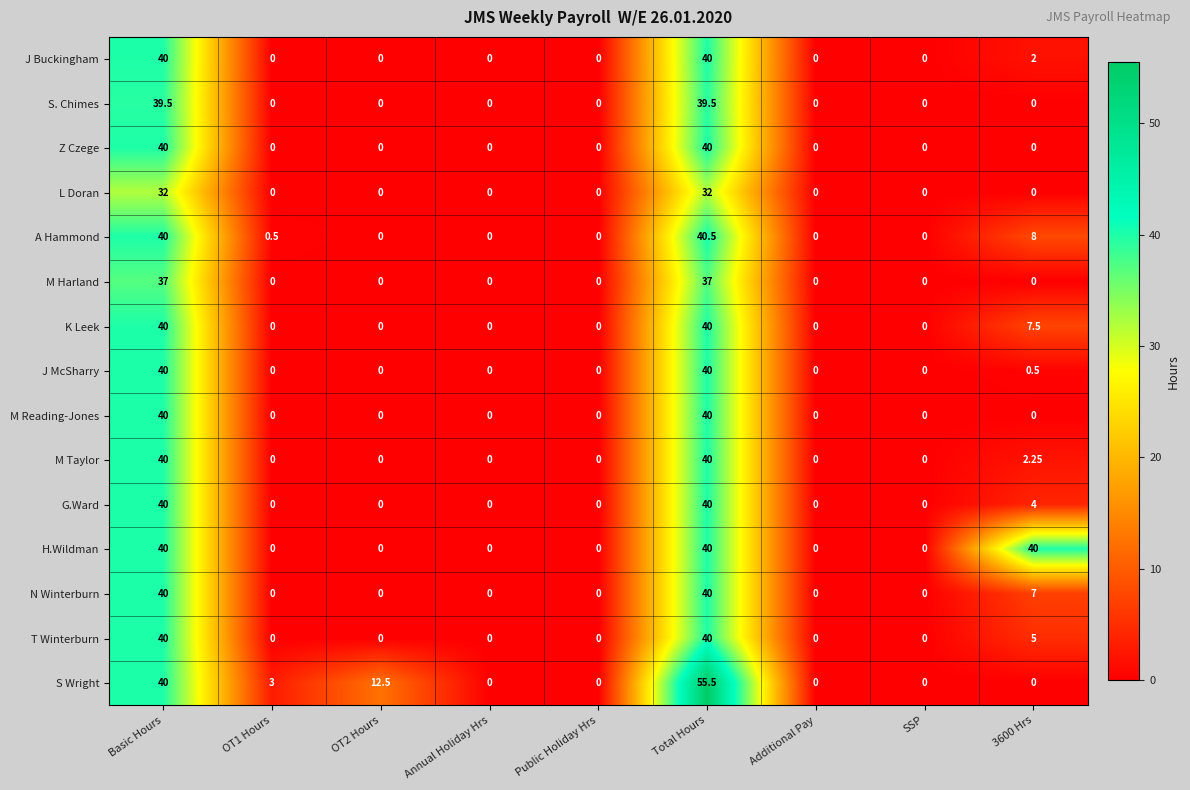

At how many categories does at least one series exceed 27?

3